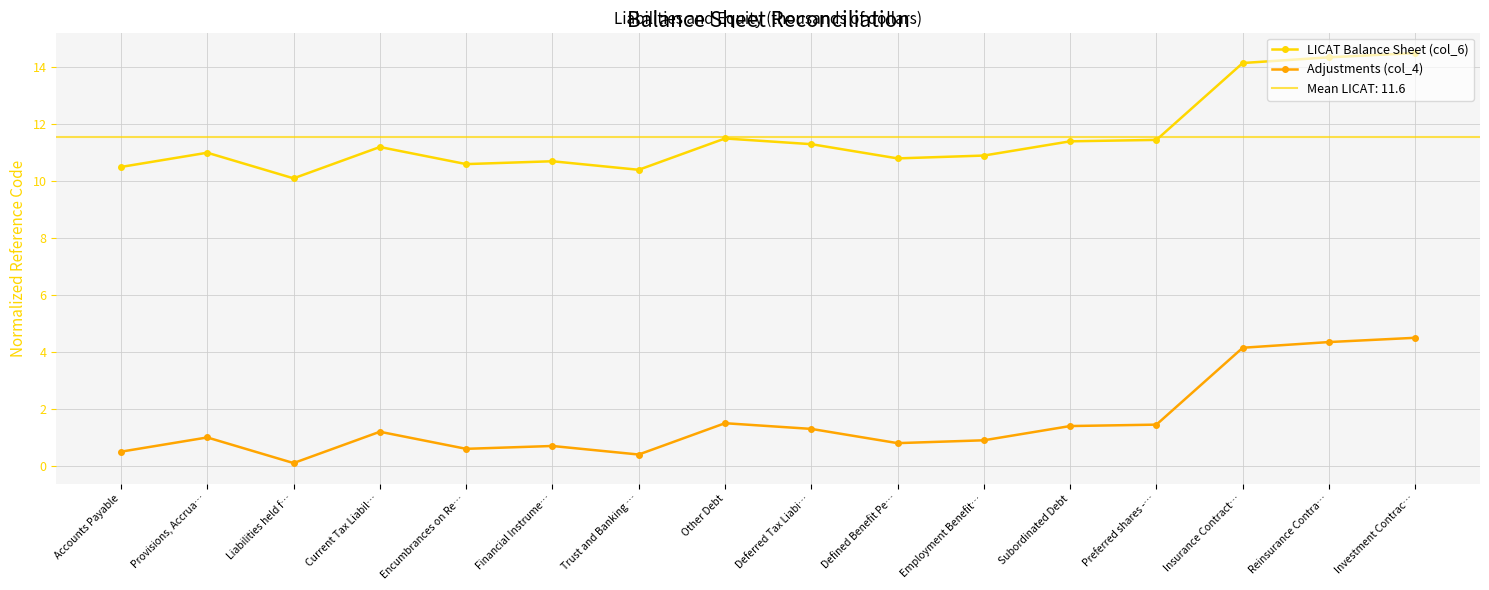

At Financial Instrume…, list the series in order from largest to smallest.

LICAT Balance Sheet (col_6), Adjustments (col_4)